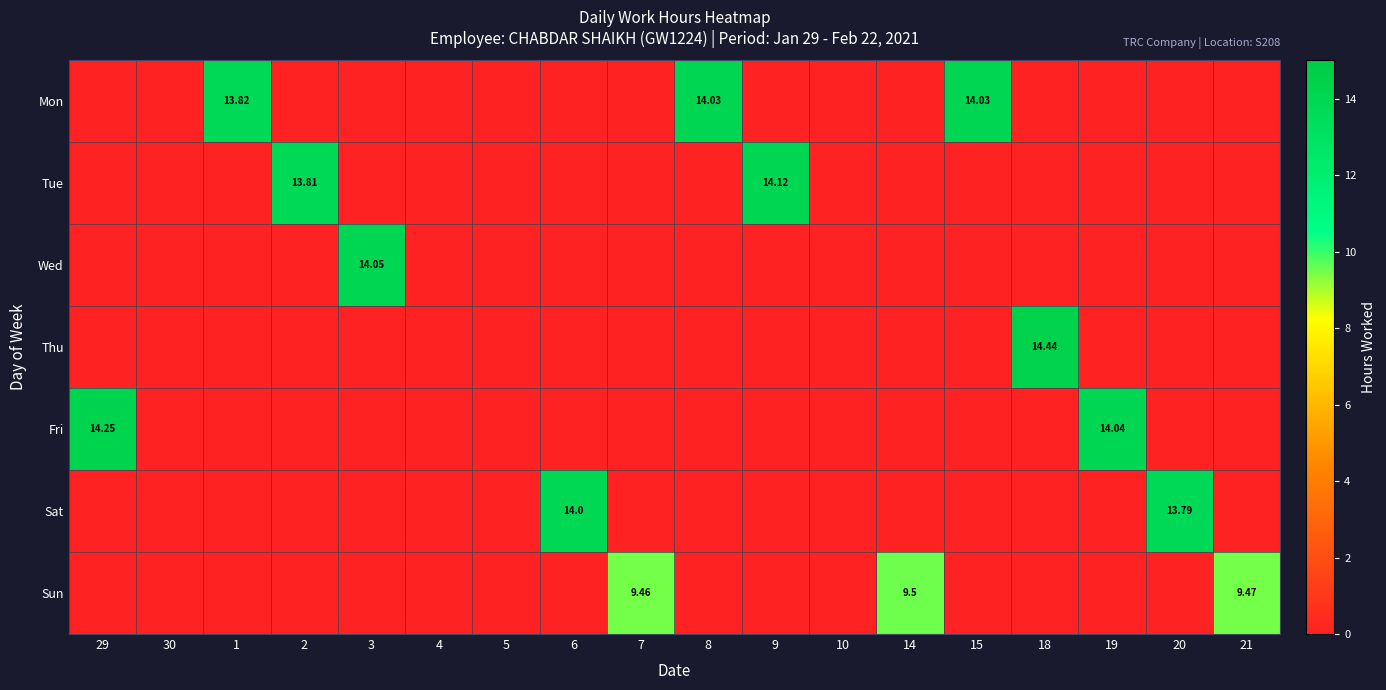

At how many categories does at least one series exceed 9?

14